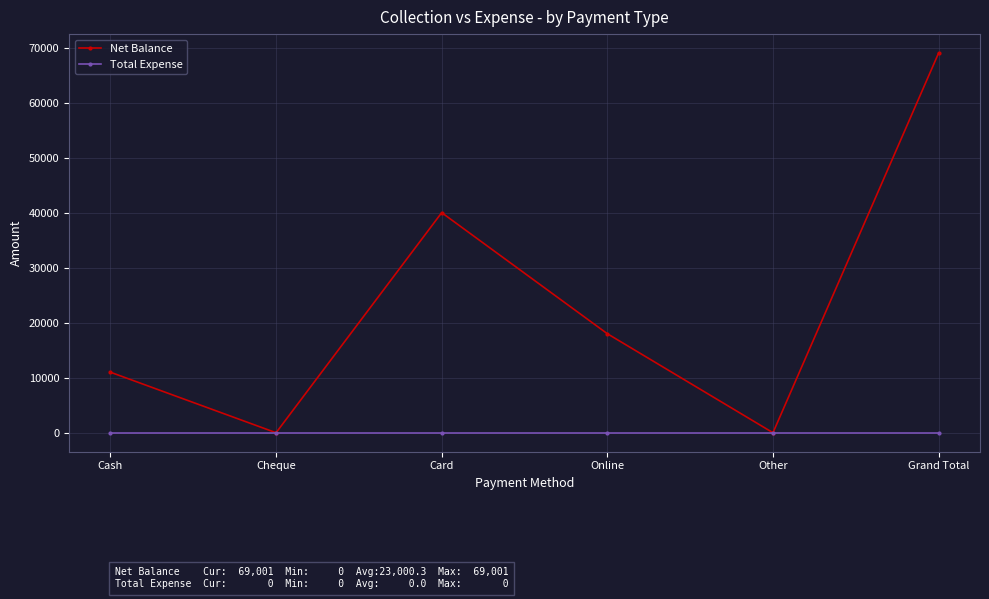

Reading left to right, transcribe all the data shown in this chart.

Net Balance: Cash=11001	Cheque=0	Card=40000	Online=18000	Other=0	Grand Total=69001
Total Expense: Cash=0	Cheque=0	Card=0	Online=0	Other=0	Grand Total=0